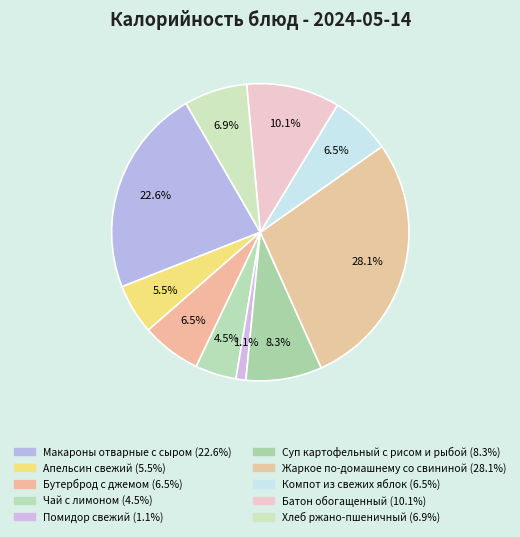

The Жаркое по-домашнему со свининой slice represents 43% of the pie. True or false?

False